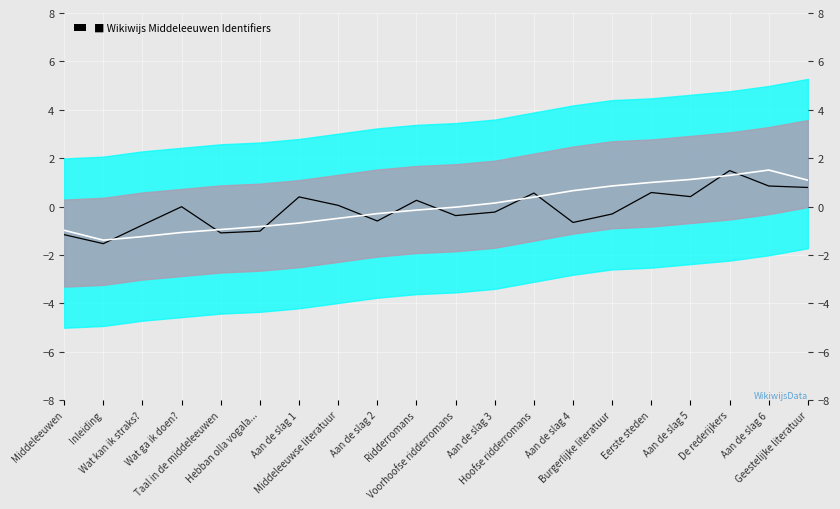

True or false: Identifier Signal has a value of 0.9 at Eerste steden.

False